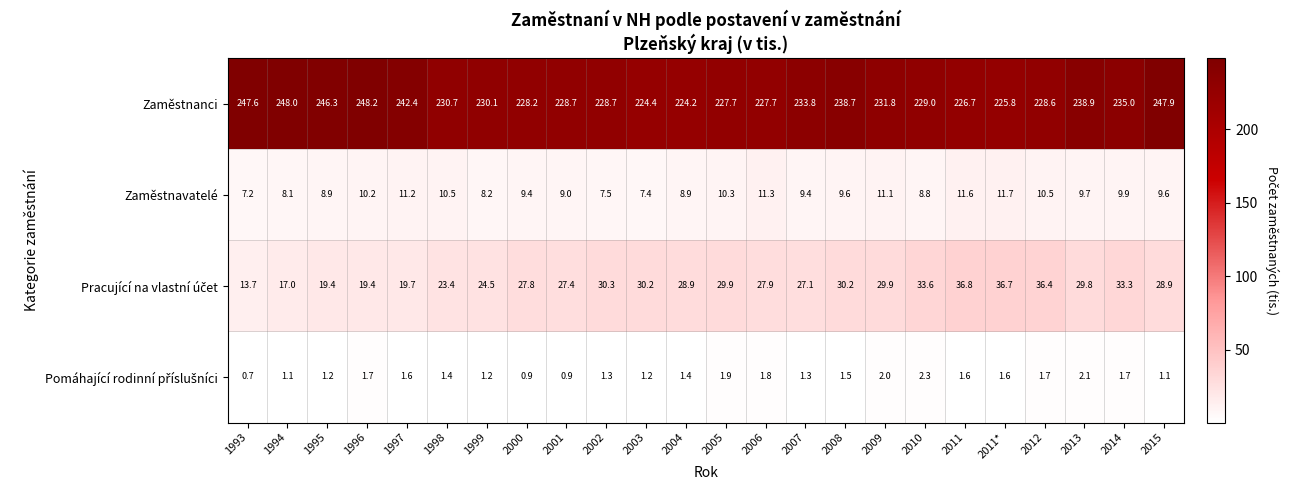

What is the spread (max minus min) of values at 2003?

223.2